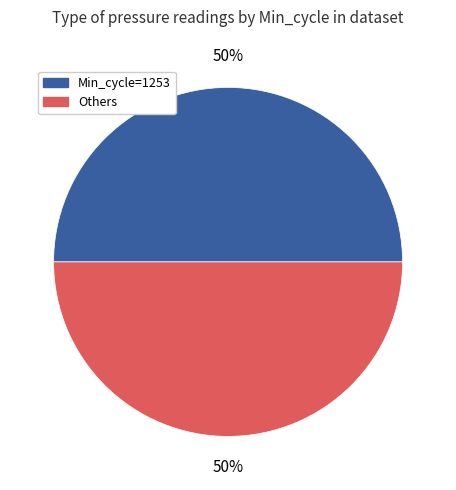

To the nearest percent, what is the average slice percentage?

50%